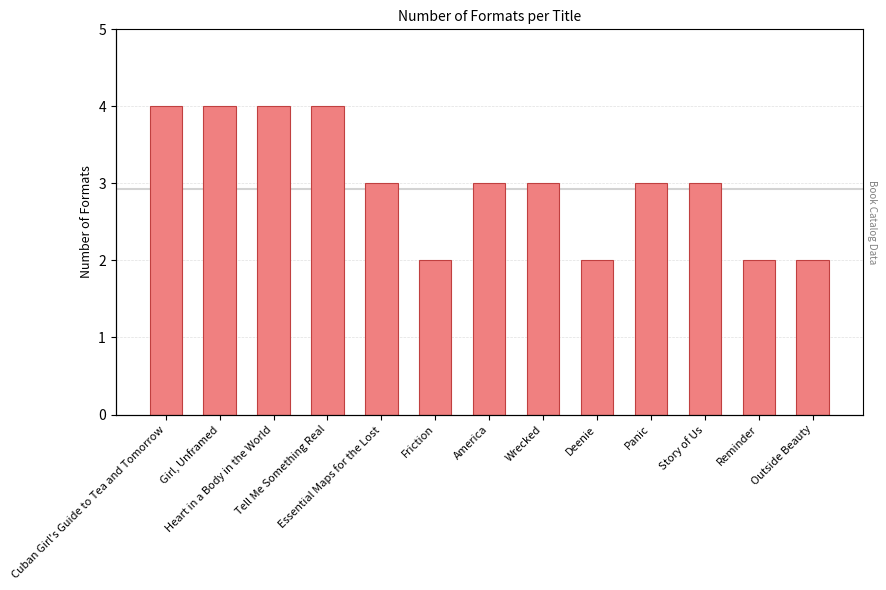

List the labels in order of value, smallest first.

Friction, Deenie, Reminder, Outside Beauty, Essential Maps for the Lost, America, Wrecked, Panic, Story of Us, Cuban Girl's Guide to Tea and Tomorrow, Girl, Unframed, Heart in a Body in the World, Tell Me Something Real